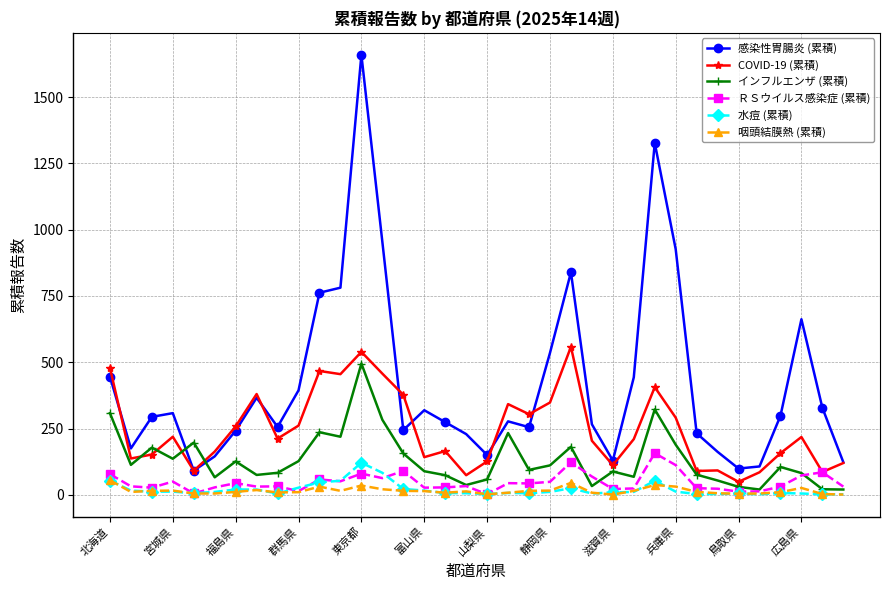

Which series has the widest spread of values?

感染性胃腸炎 (累積)